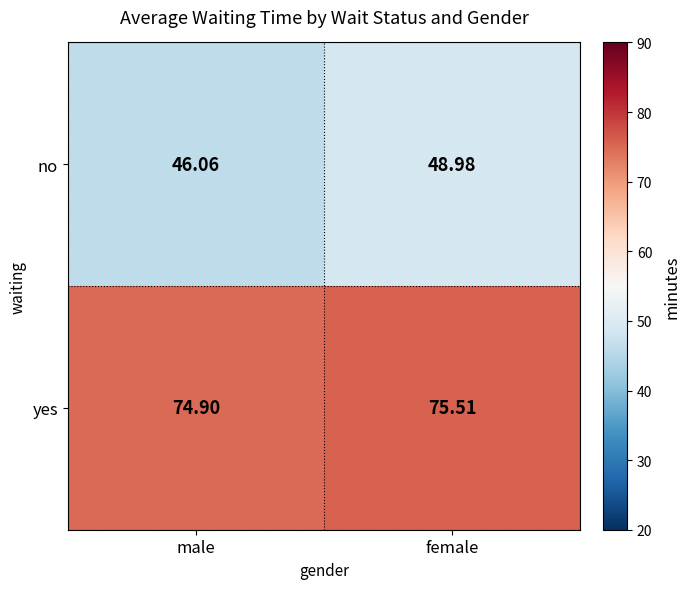

Which series changed the most between male and female?

no